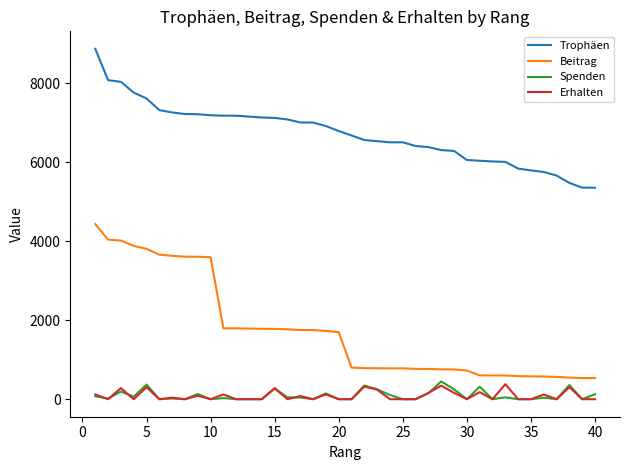

Does the chart have visible grid lines?

No